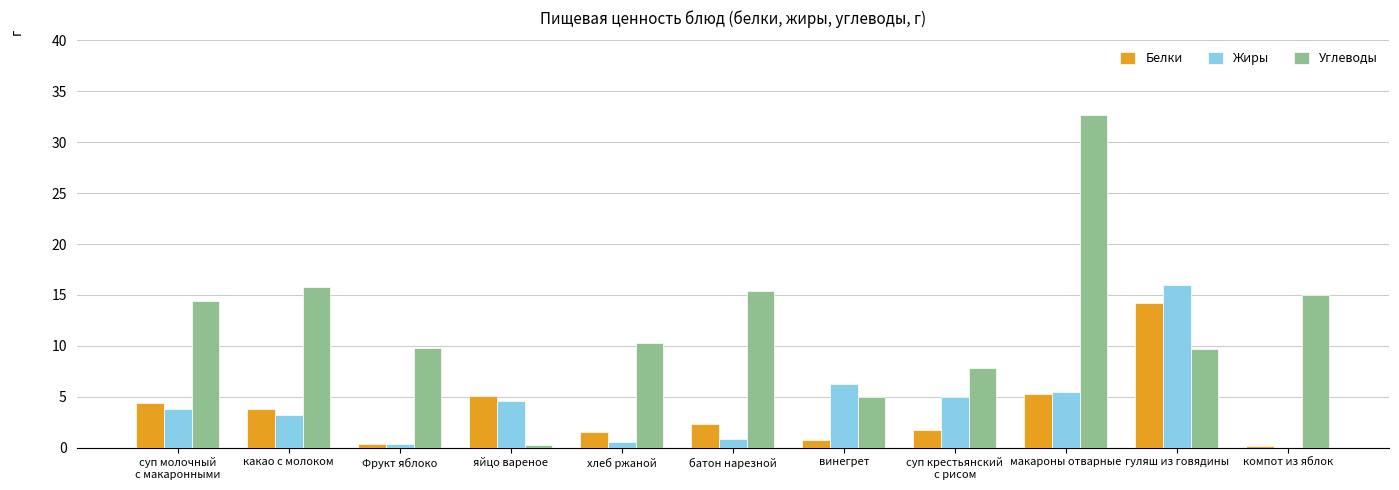

What is the highest value of the Белки series?

14.2